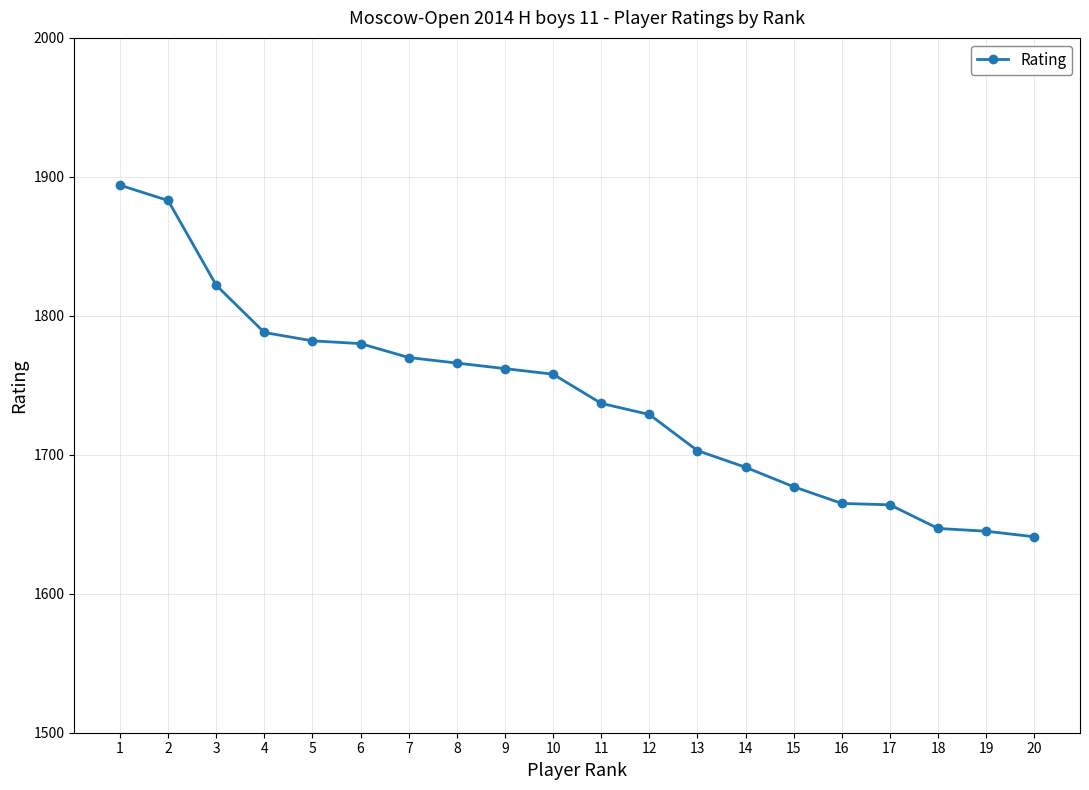

What is the minimum value shown in the chart?

1641